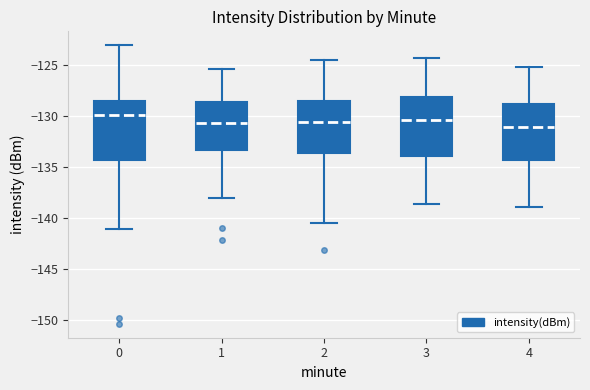

Reading left to right, read every box against the y-axis: the position of its median line, the range the box covers, and the ends of its whiskers. The values are not printed on the chart, so give them approximately, as read against the axis.

0: median -130.0, box -134.5 to -128.5, whiskers -141.0 to -123.0
1: median -130.5, box -133.5 to -128.5, whiskers -138.0 to -125.5
2: median -130.5, box -133.5 to -128.5, whiskers -140.5 to -124.5
3: median -130.5, box -134.0 to -128.0, whiskers -138.5 to -124.5
4: median -131.0, box -134.5 to -129.0, whiskers -139.0 to -125.0